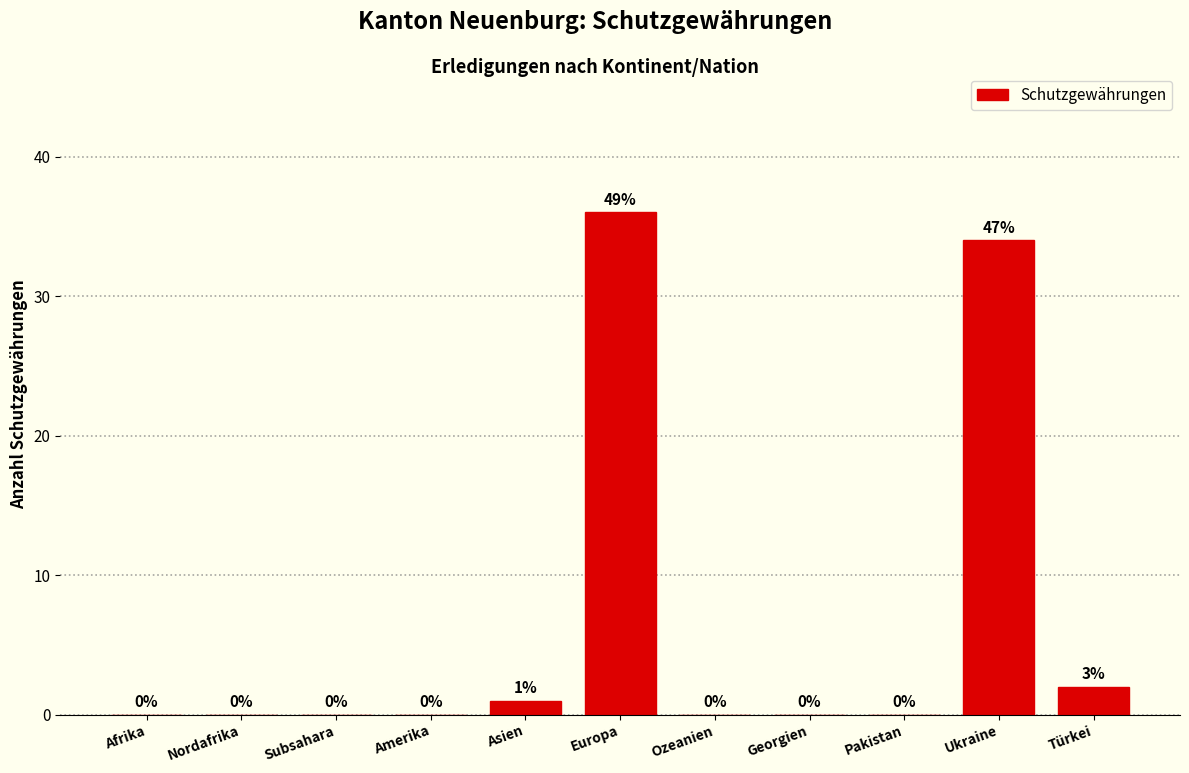

Reading left to right, extract all data points from this chart.

Afrika=0	Nordafrika=0	Subsahara=0	Amerika=0	Asien=1	Europa=36	Ozeanien=0	Georgien=0	Pakistan=0	Ukraine=34	Türkei=2